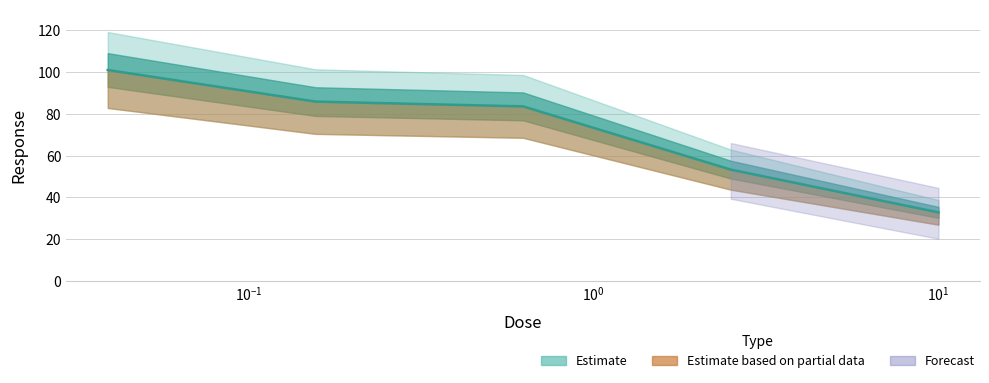

What is the value of the 3rd point from the left?

83.6